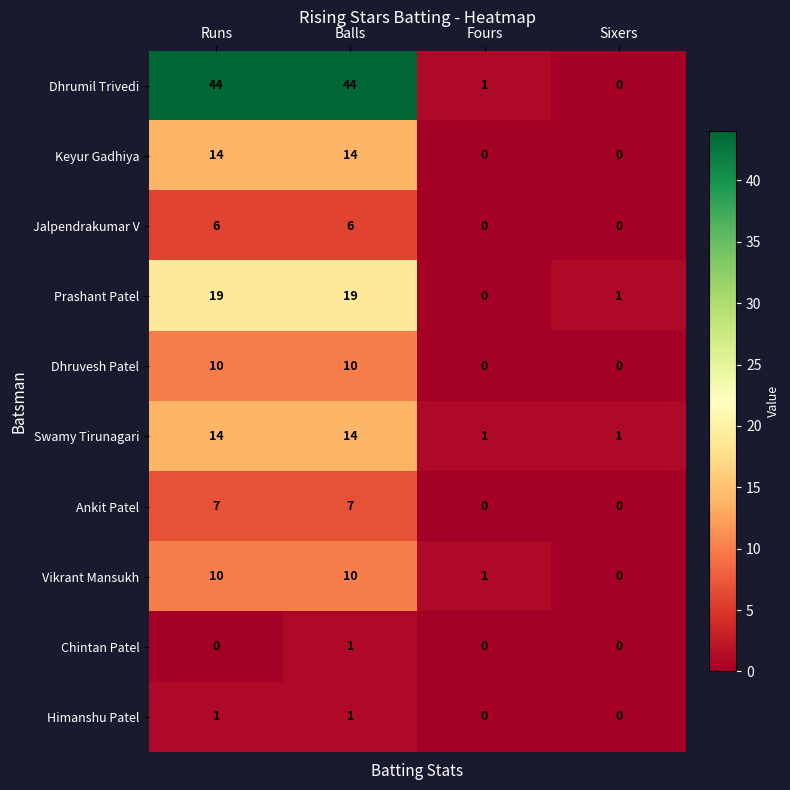

True or false: Vikrant Mansukh has a value of 4 at Runs.

False